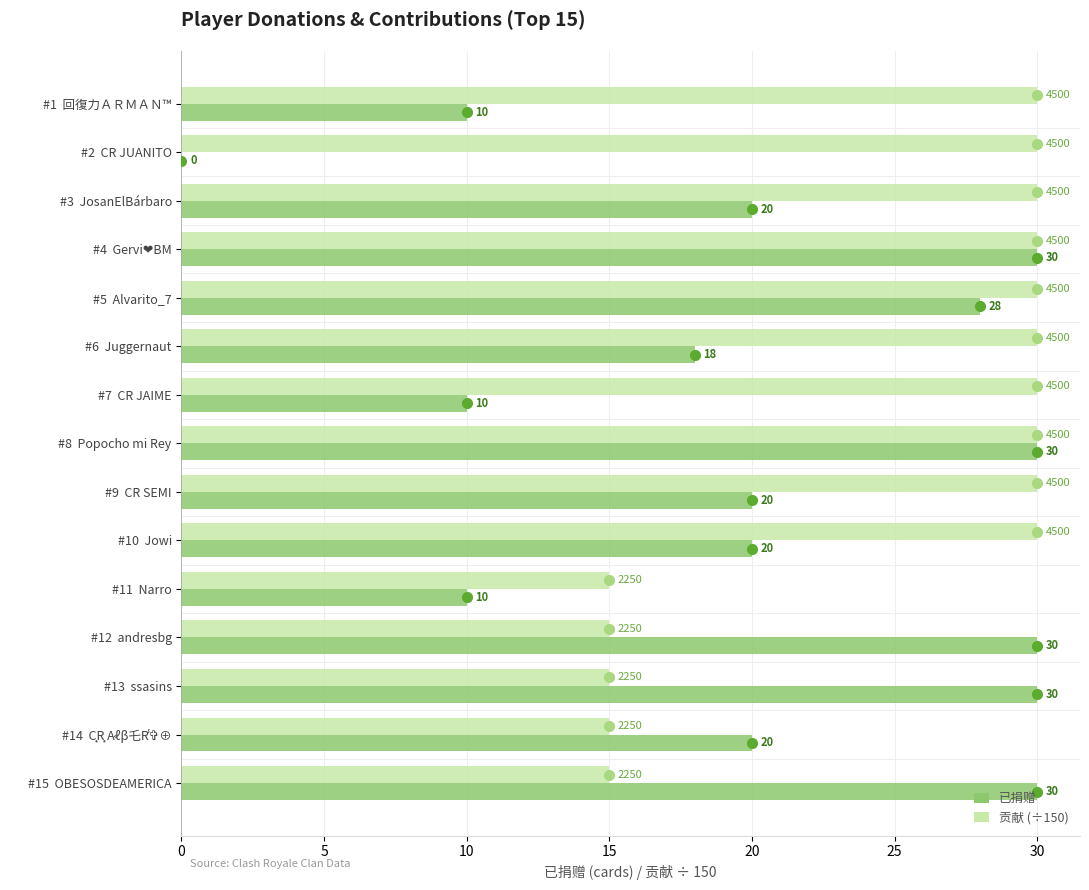

Which series changed the most between #10  Jowi and #15  OBESOSDEAMERICA?

贡献 (÷150)